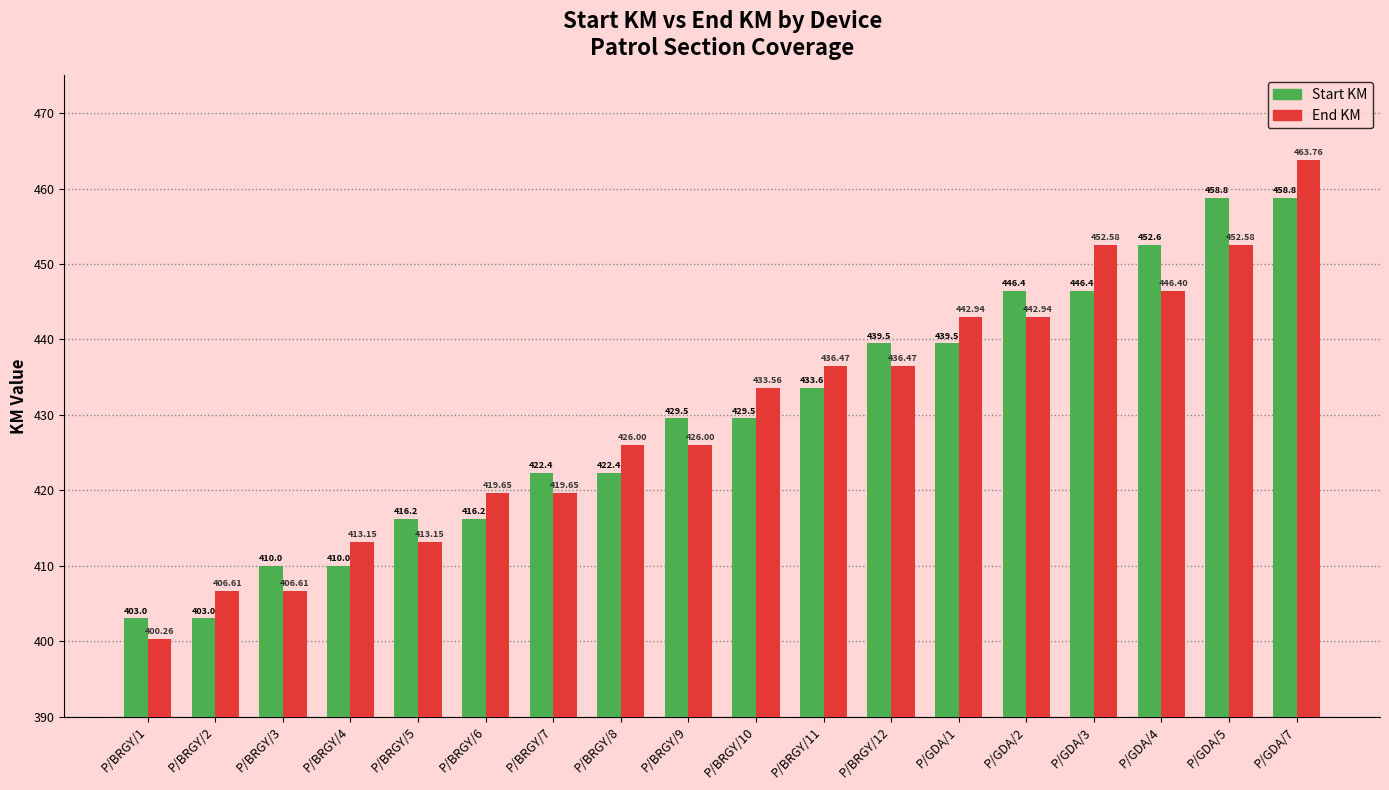

True or false: Start KM has a value of 98.7 at P/BRGY/7.

False